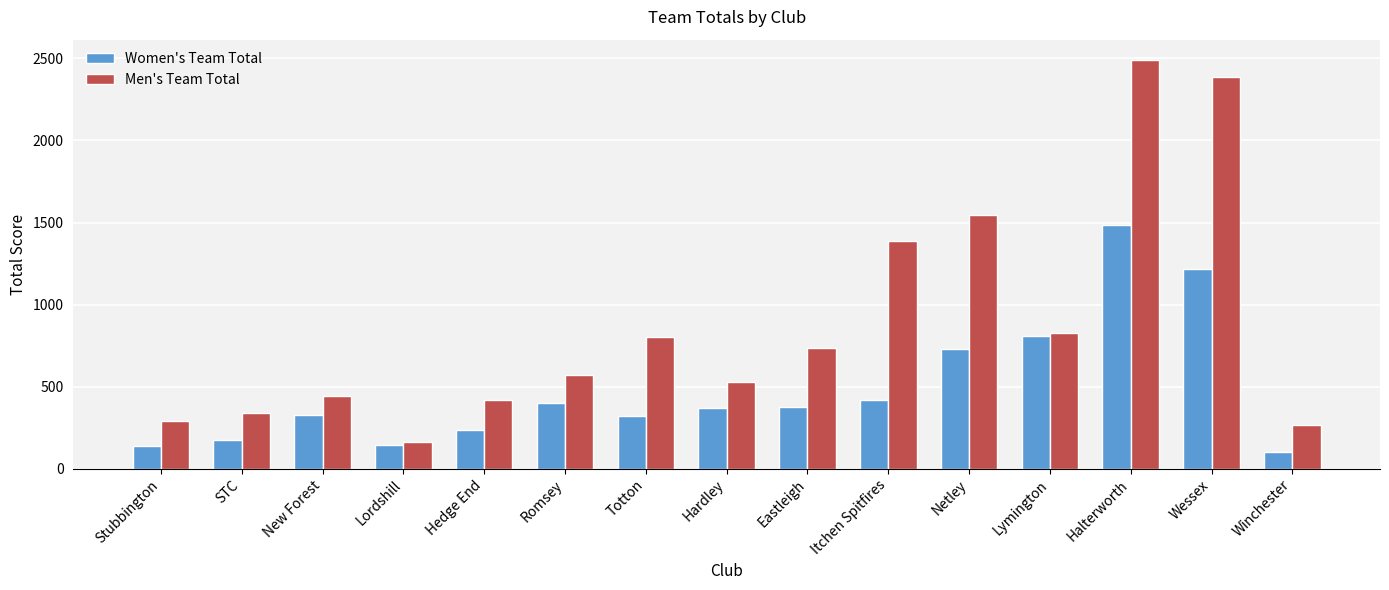

What position from the left is Netley?

11